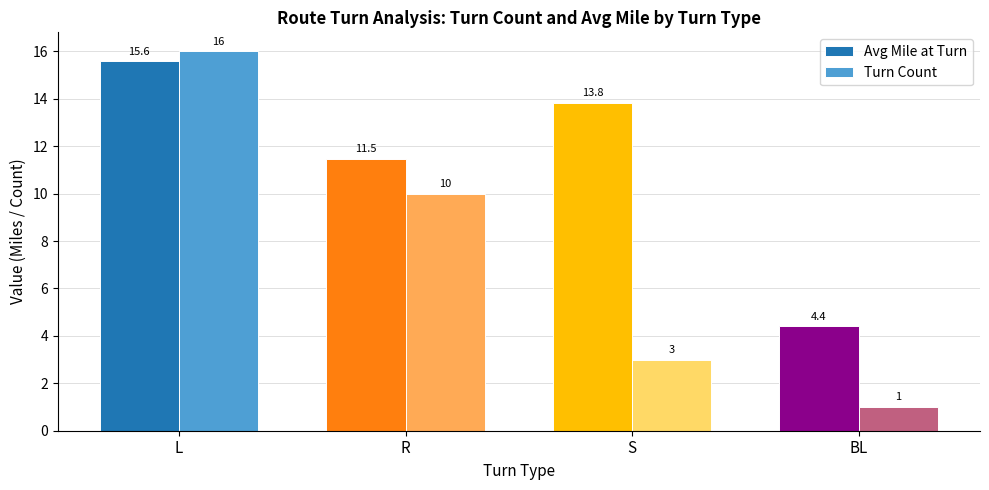

At which label is Avg Mile at Turn closest to 9?

R